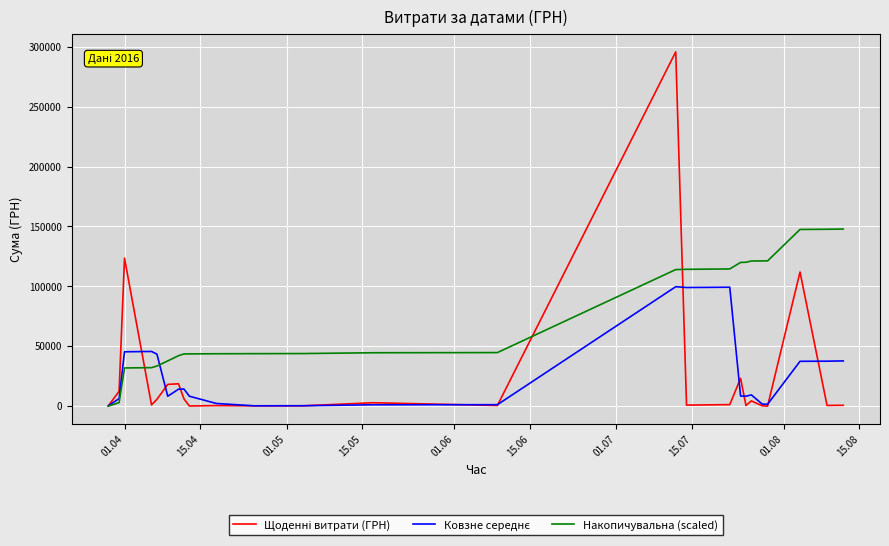

What is the minimum value shown in the chart?

69.3